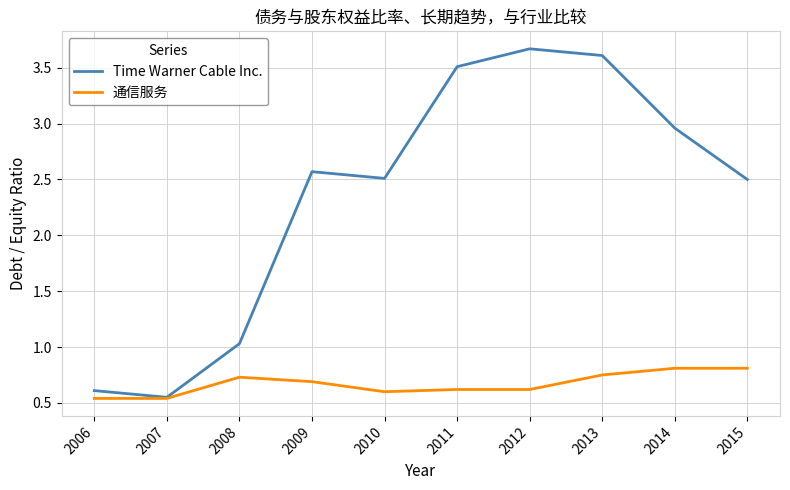

List the series in order of their overall mean, highest first.

Time Warner Cable Inc., 通信服务